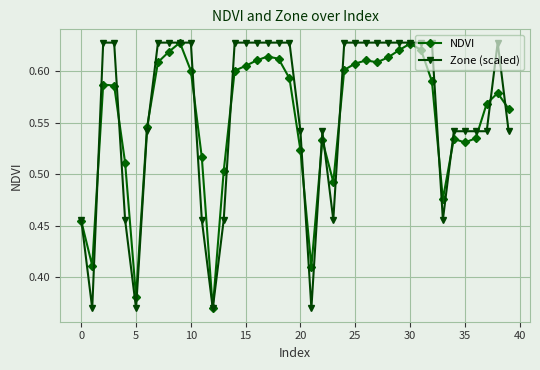

True or false: NDVI has more than 0 points higher than both neighbors.

True